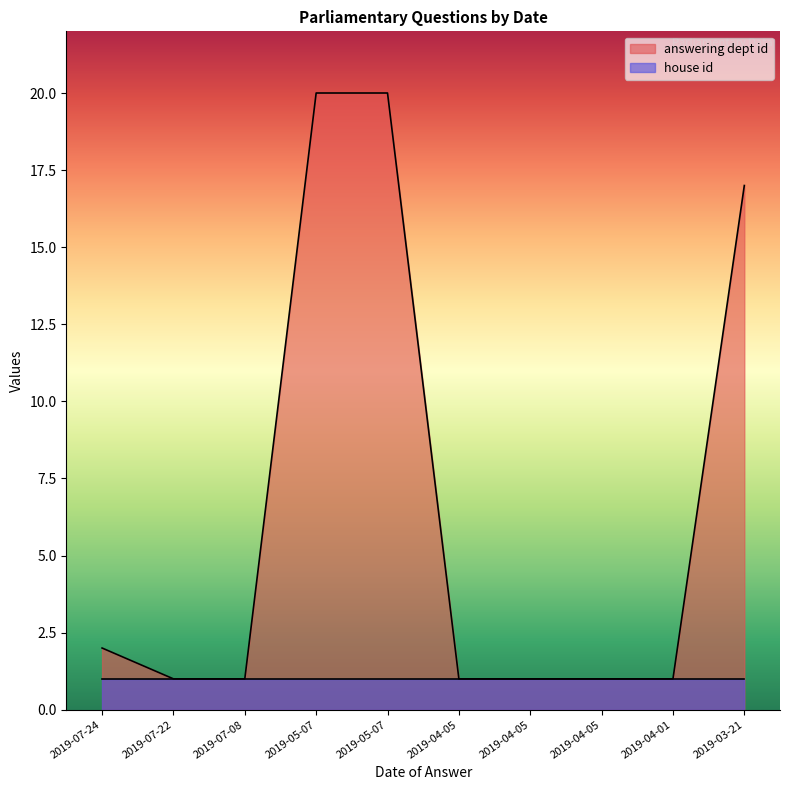

Which has a higher value, 2019-05-07 or 2019-03-21?

2019-05-07